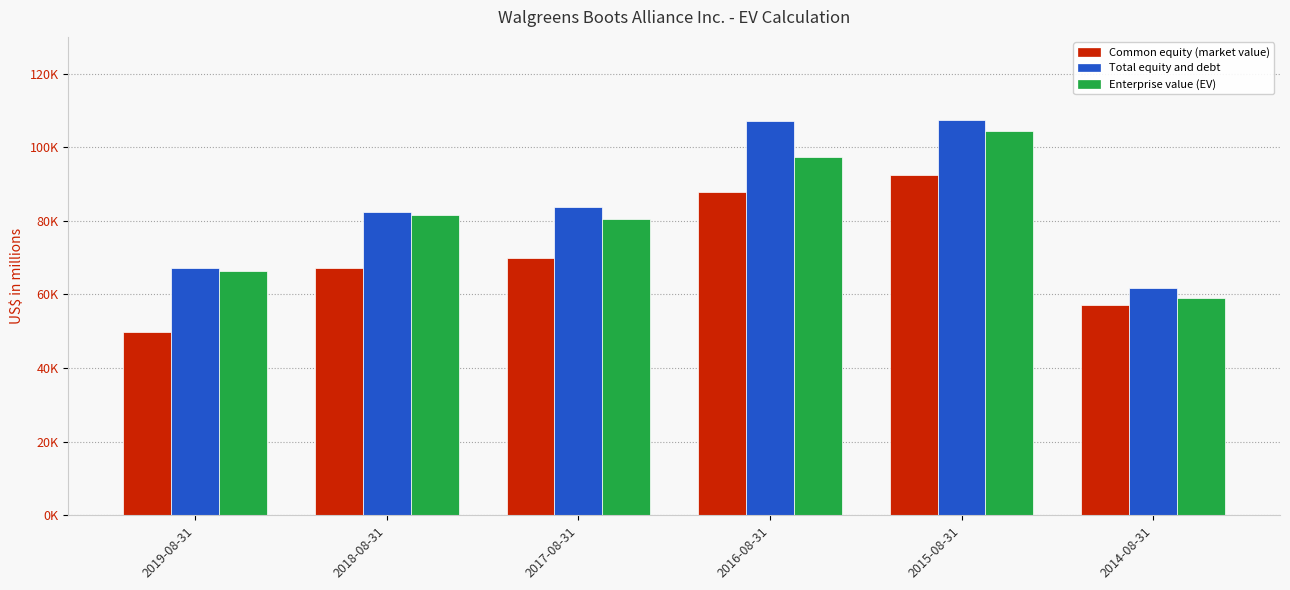

What is the total value across all series at 2016-08-31?

292355